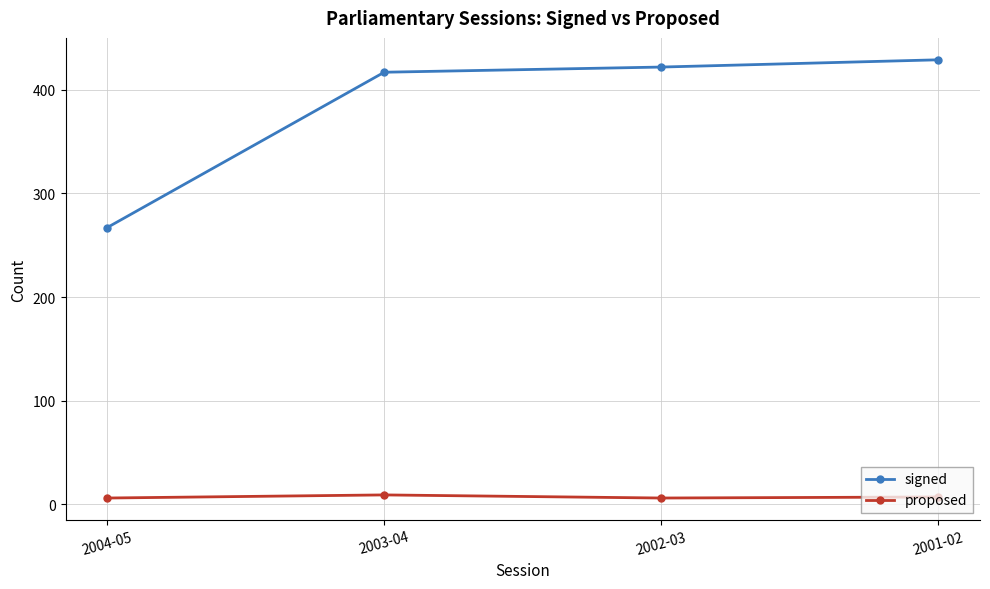

What is the difference between the maximum and minimum values in the signed series?

162